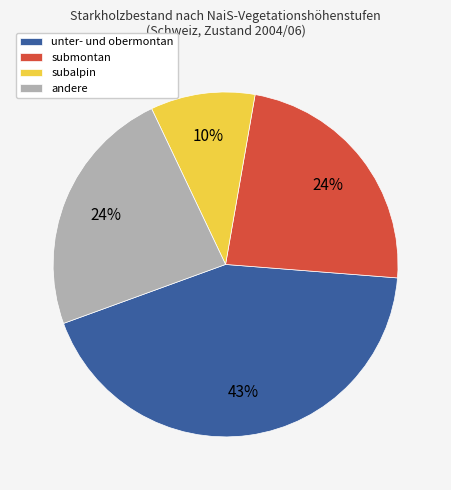

Between submontan and subalpin, which is larger?

submontan